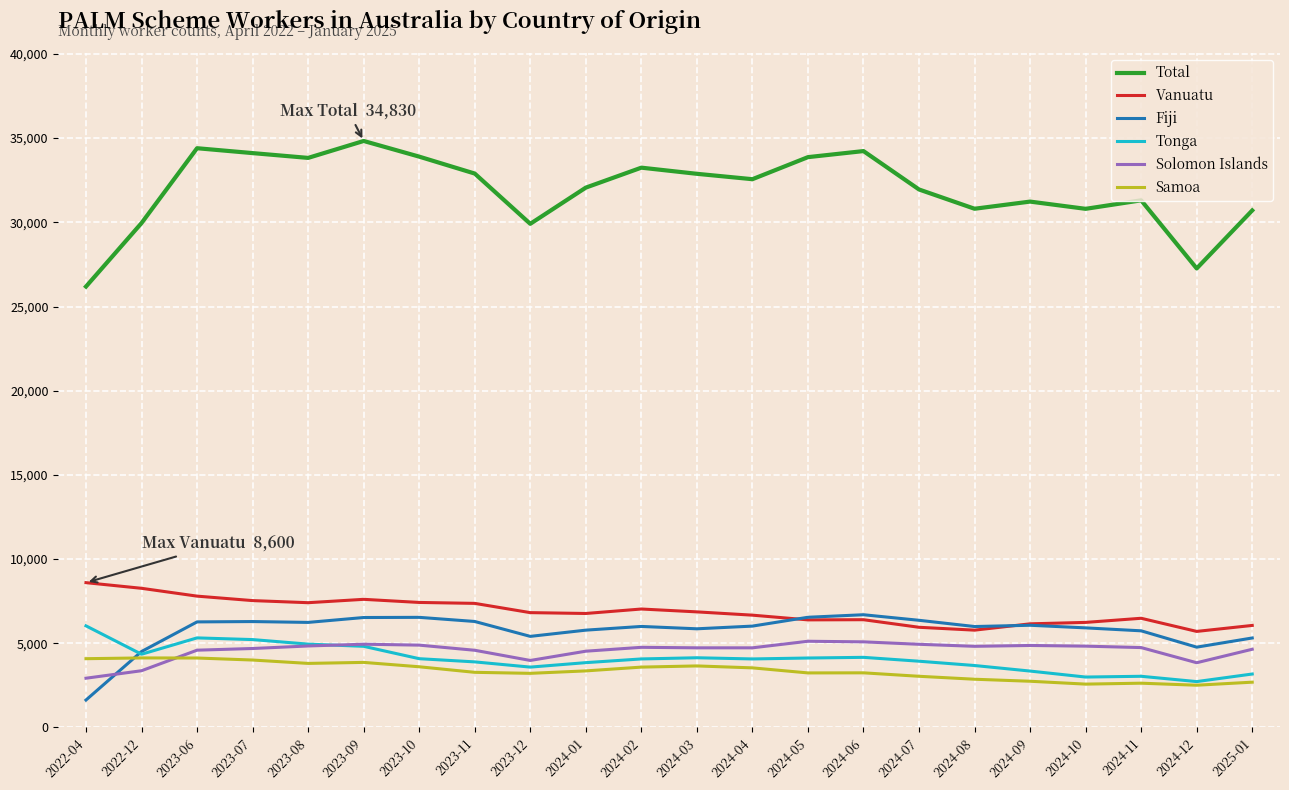

True or false: Samoa and Total cross at least once.

False